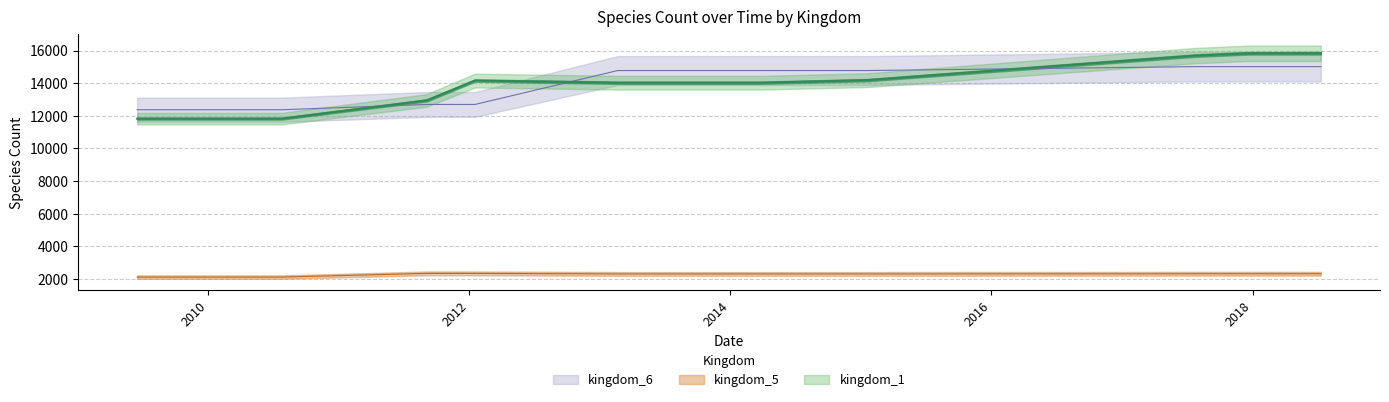

True or false: kingdom_5 and kingdom_1 cross at least once.

False